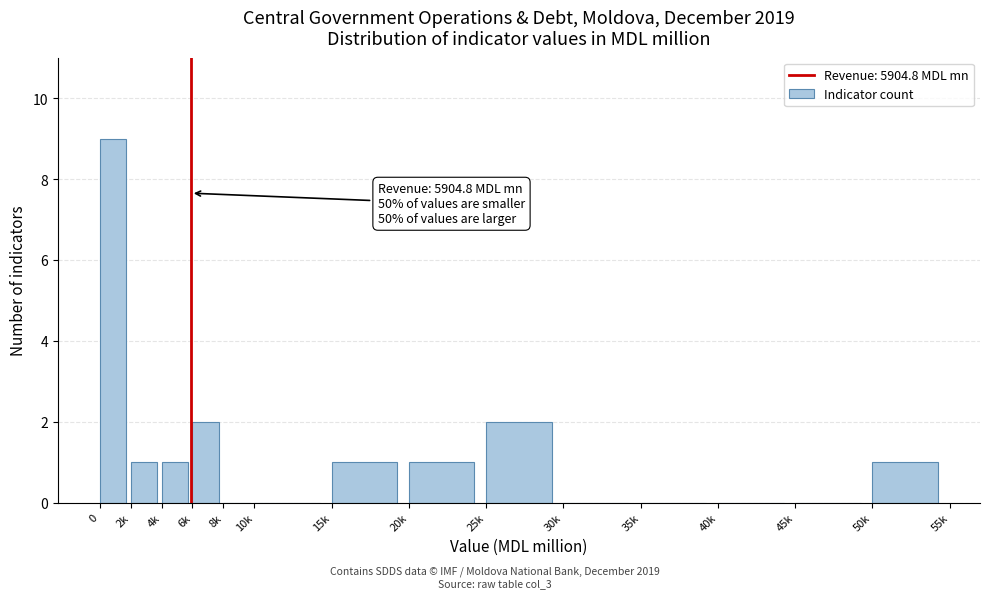

Reading left to right, what are all the values shown in this chart?

0=9	2k=1	4k=1	6k=2	8k=0	10k=0	15k=1	20k=1	25k=2	30k=0	35k=0	40k=0	45k=0	50k=1